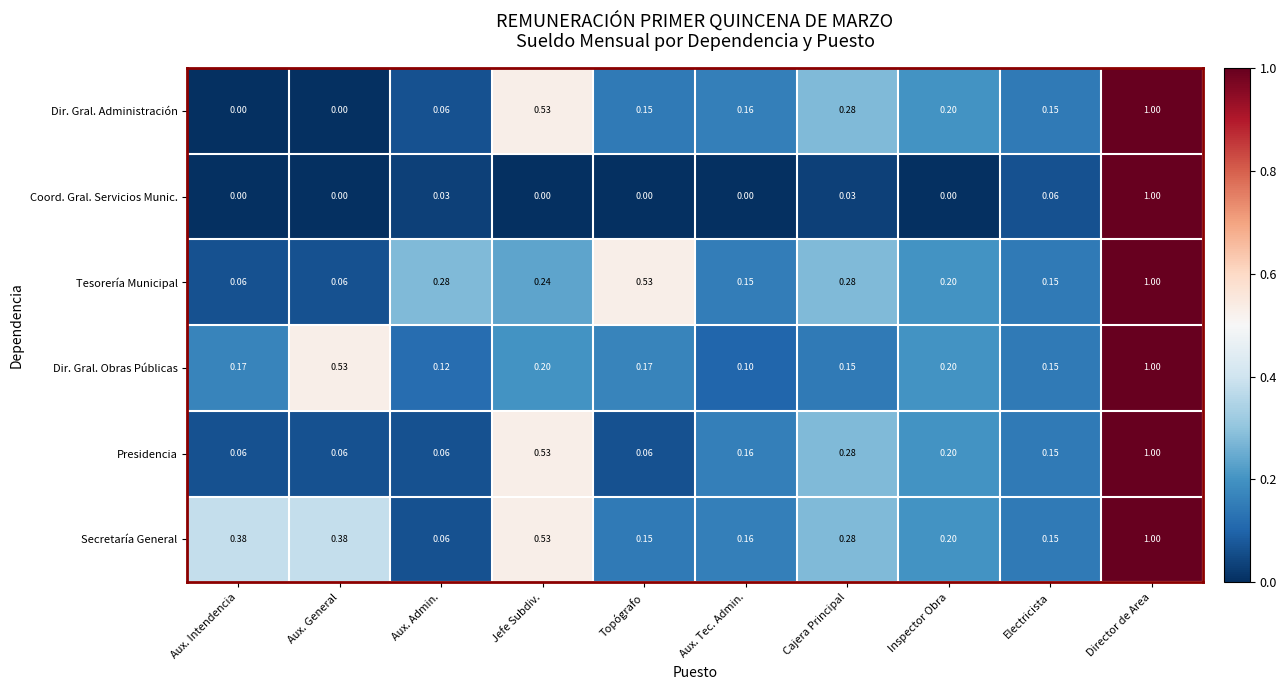

Which category has the highest value in the Presidencia series?

Director de Area